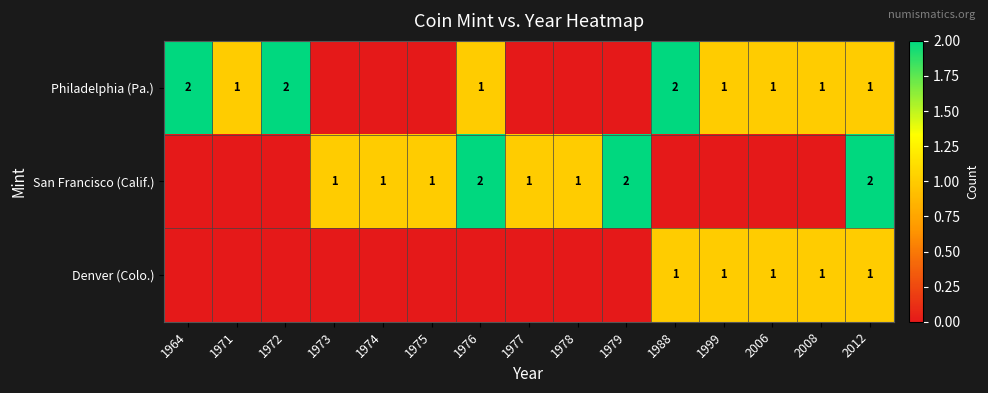

The Philadelphia (Pa.) series shows 1 at 1971. True or false?

True